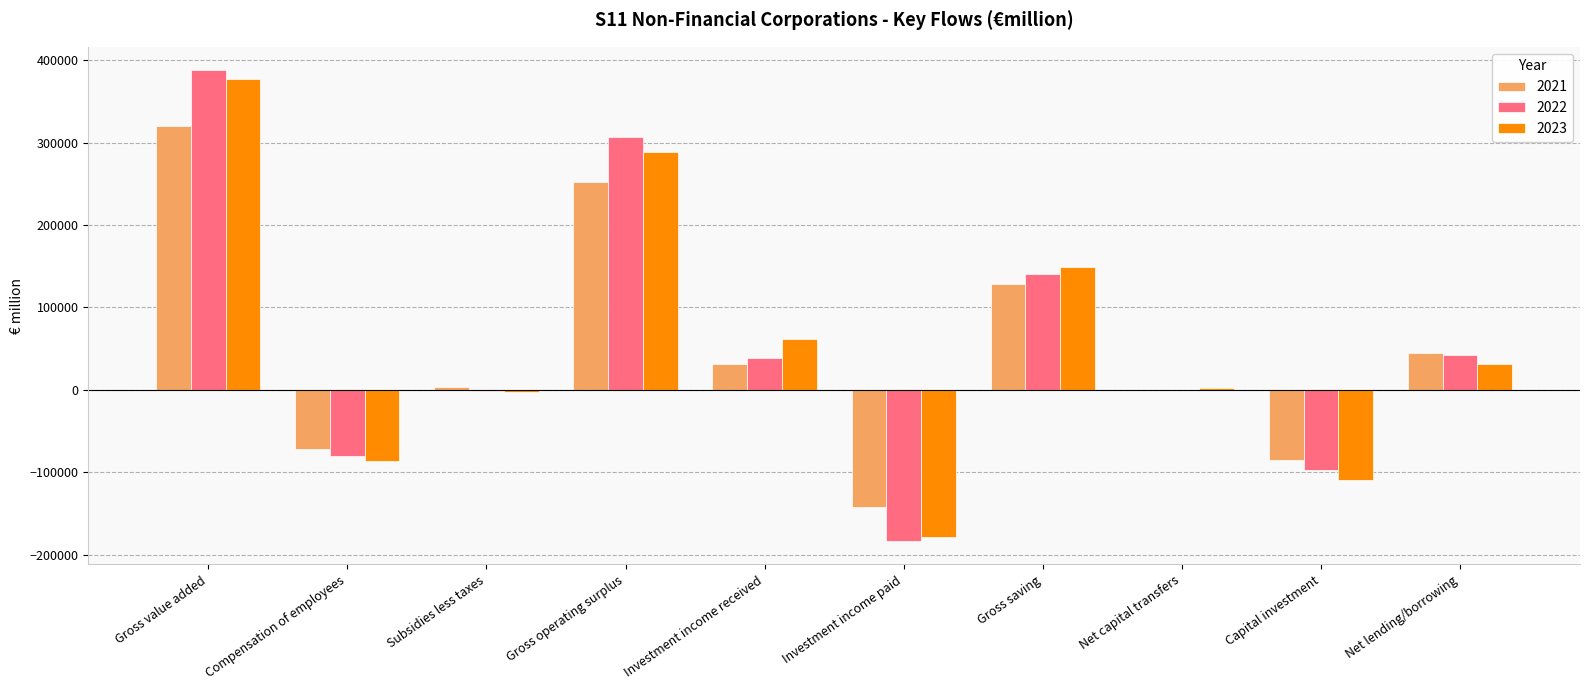

How many values in the 2021 series exceed 31679?

5